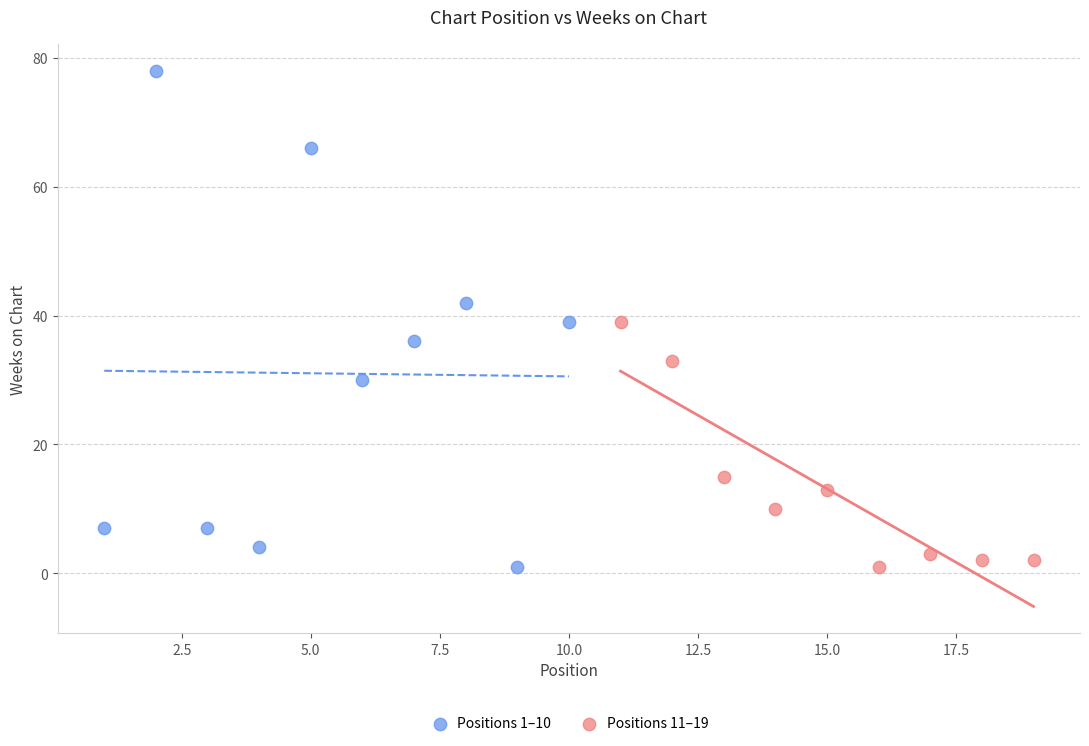

Which series has the widest spread of Y values?

Positions 1–10